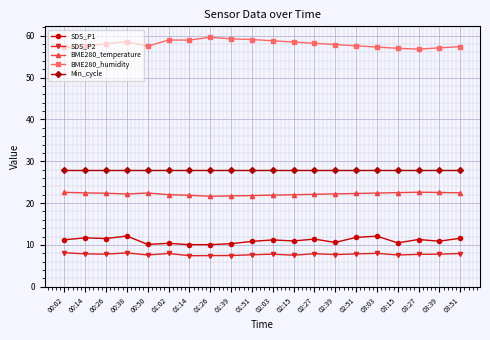

What is the total value across all series at 03:27?

126.5